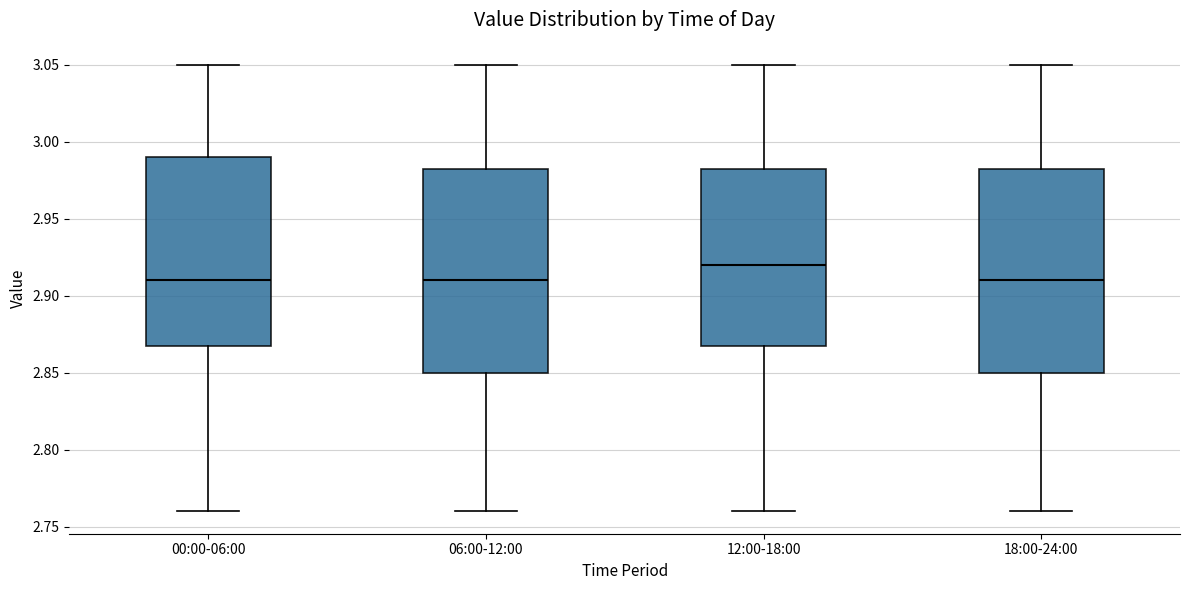

Which box's median line is the highest?

12:00-18:00